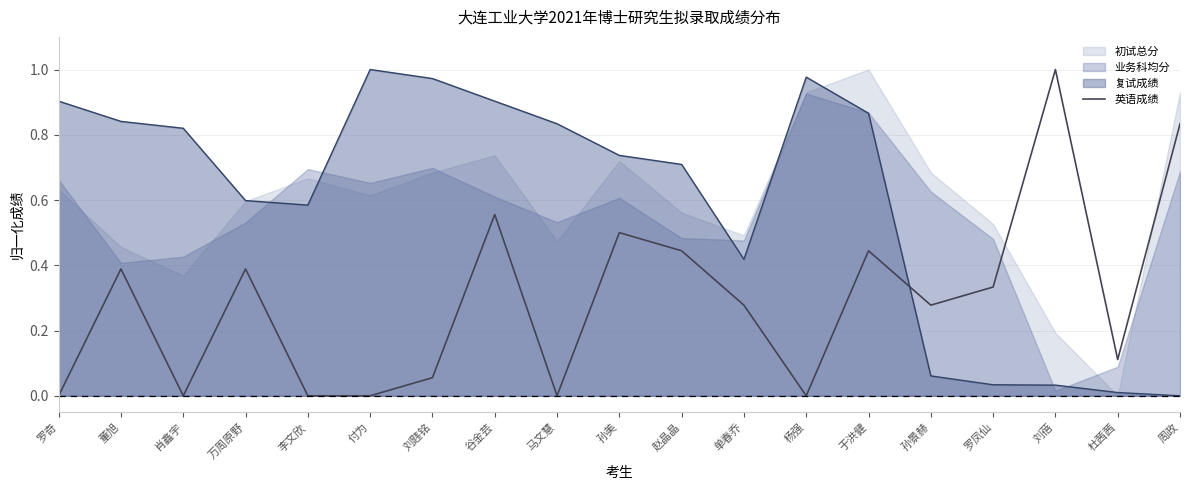

At which category does the chart reach its peak across all series?

刘蓓